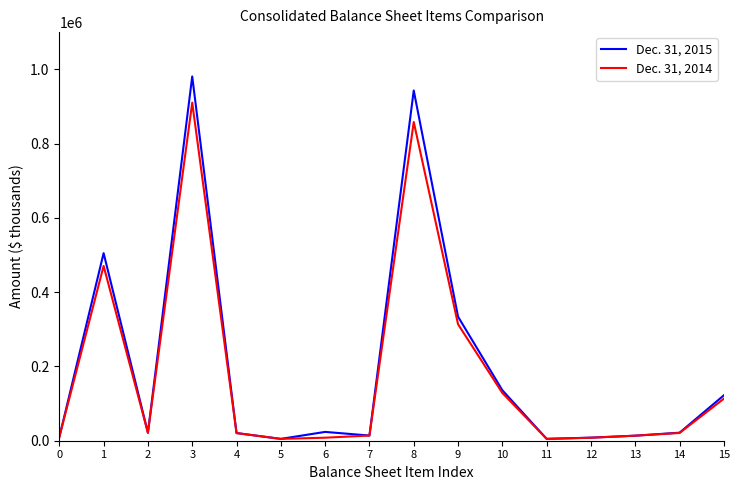

Which series has the largest range (max minus min)?

Dec. 31, 2015